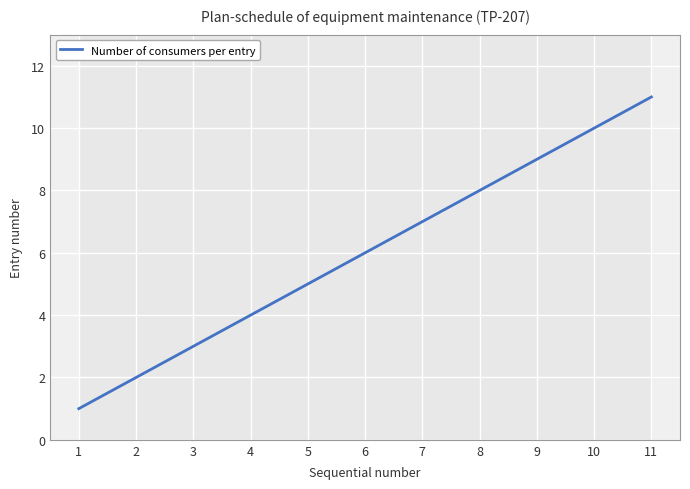

True or false: the data has more than 0 interior local peaks.

False